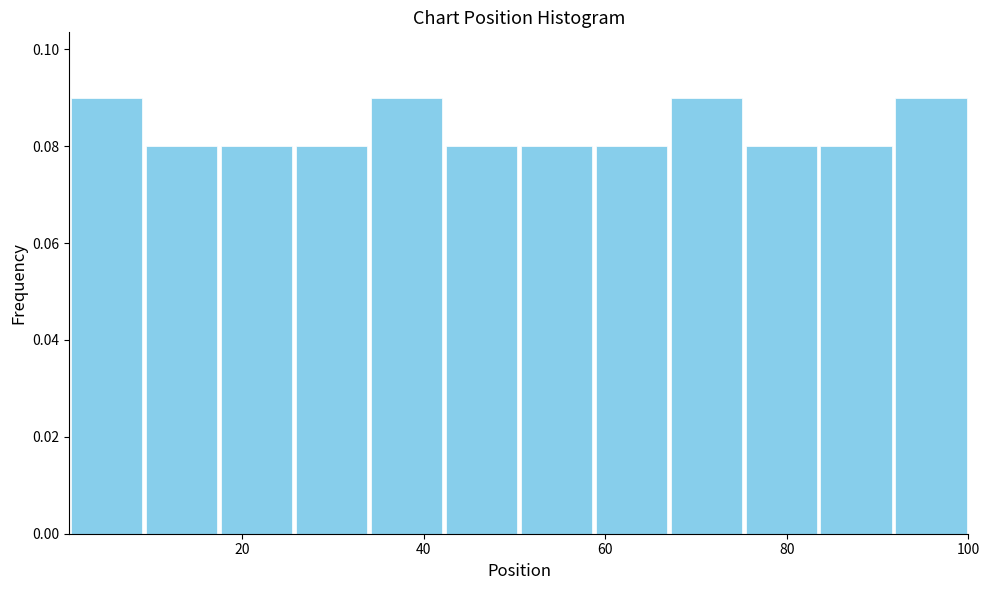

Reading left to right, list every bar in this chart as the range it spans on the x-axis followed by its height. Neither the bar edges nor the heights are printed on the chart, so give them approximately, as read against the axes.

2 to 10: 0.09
10 to 18: 0.08
18 to 26: 0.08
26 to 34: 0.08
34 to 42: 0.09
42 to 50: 0.08
50 to 58: 0.08
58 to 68: 0.08
68 to 76: 0.09
76 to 84: 0.08
84 to 92: 0.08
92 to 100: 0.09